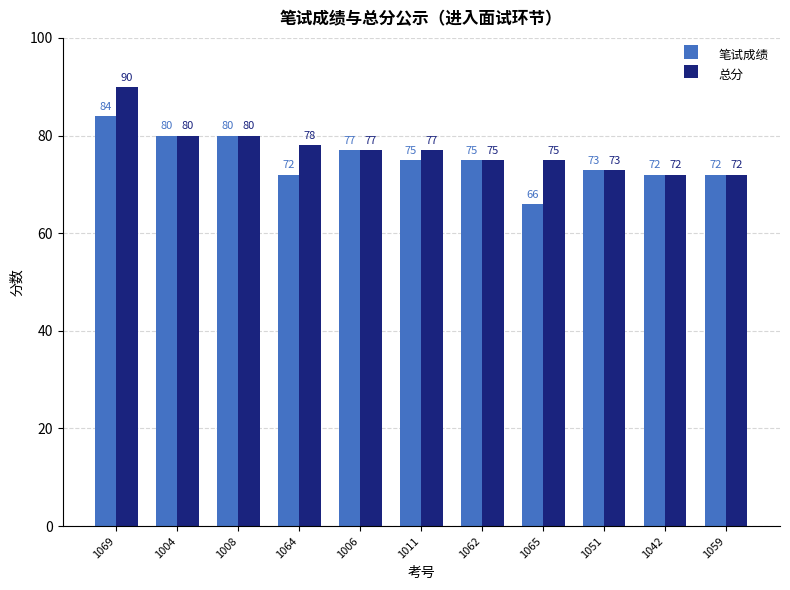

Reading left to right, list all the values displayed in this chart.

笔试成绩: 1069=84	1004=80	1008=80	1064=72	1006=77	1011=75	1062=75	1065=66	1051=73	1042=72	1059=72
总分: 1069=90	1004=80	1008=80	1064=78	1006=77	1011=77	1062=75	1065=75	1051=73	1042=72	1059=72